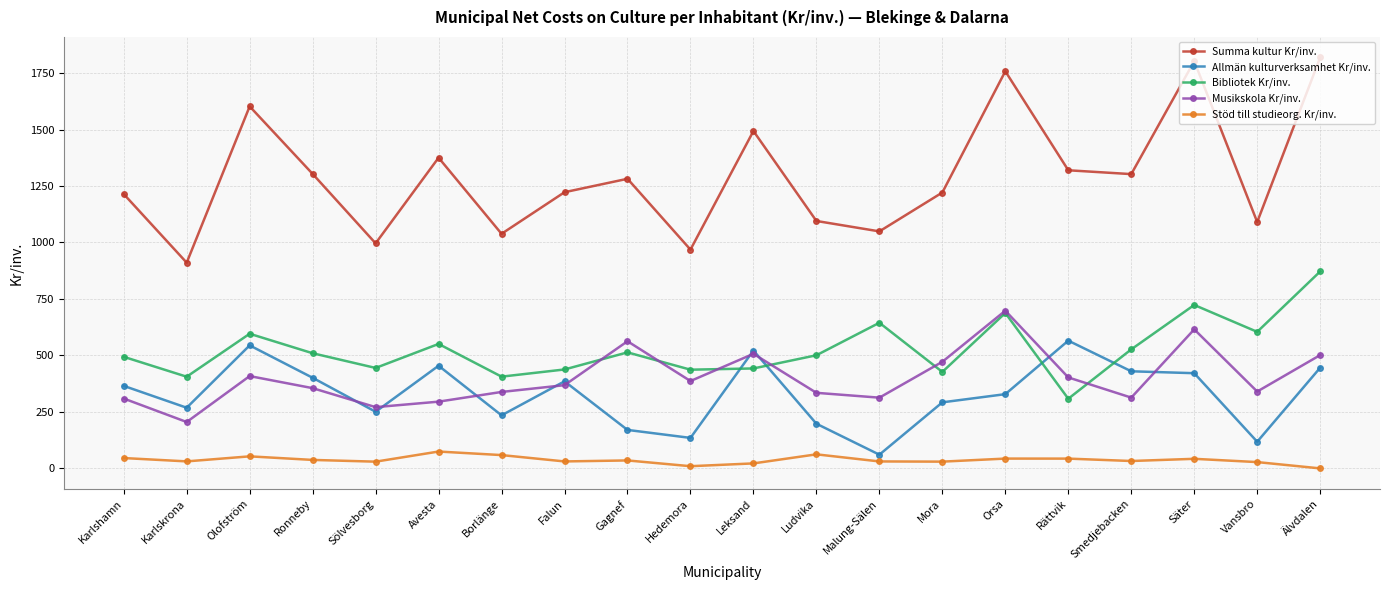

True or false: Stöd till studieorg. Kr/inv. and Bibliotek Kr/inv. cross at least once.

False